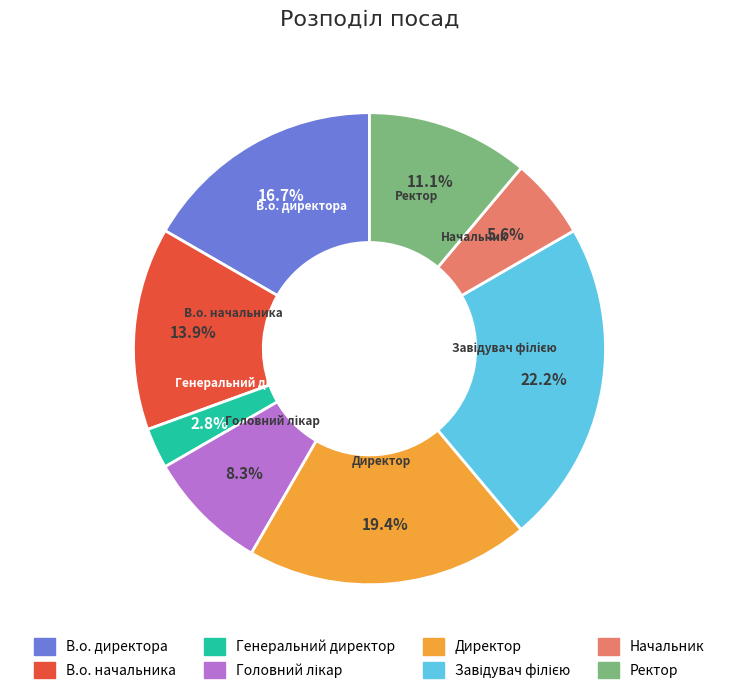

Which slice is the smallest?

Генеральний директор